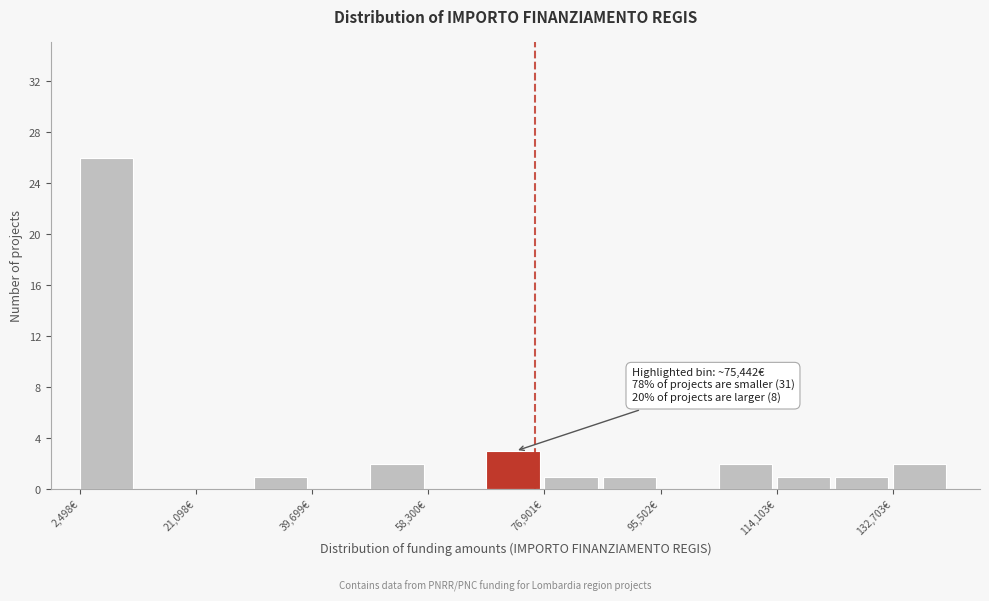

Which range on the x-axis has the tallest bar?

2000 to 12000